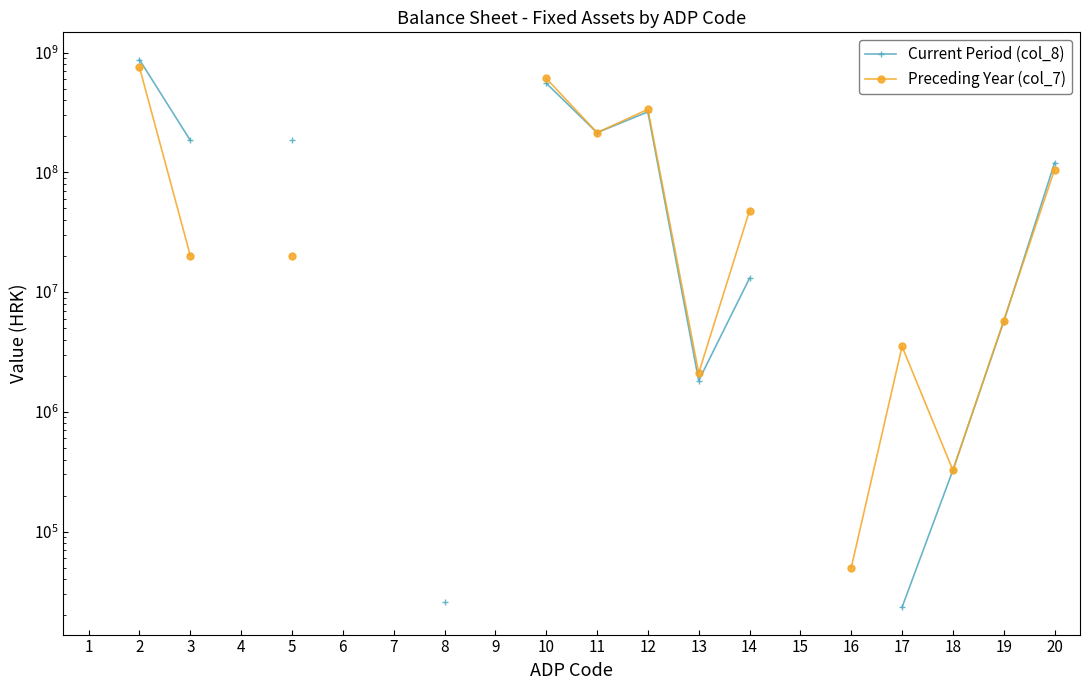

How many times do Current Period (col_8) and Preceding Year (col_7) cross each other?

1